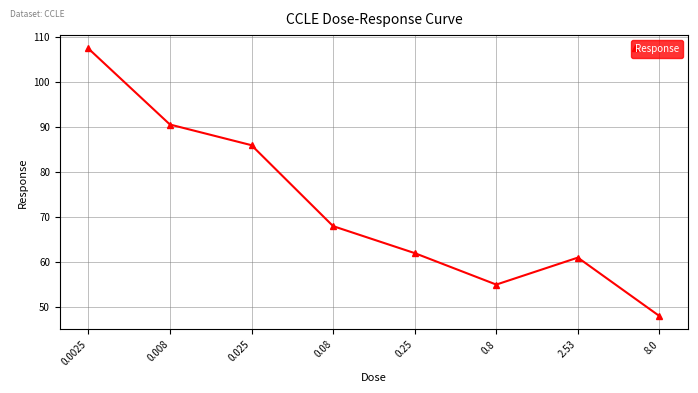

What is the change in value from 0.008 to 0.25?

-28.6